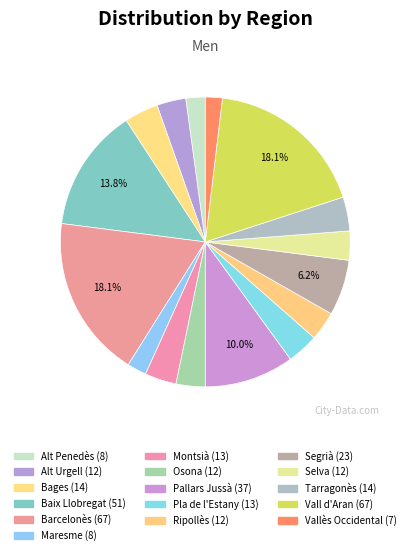

Count the number of slices in the pie.

16